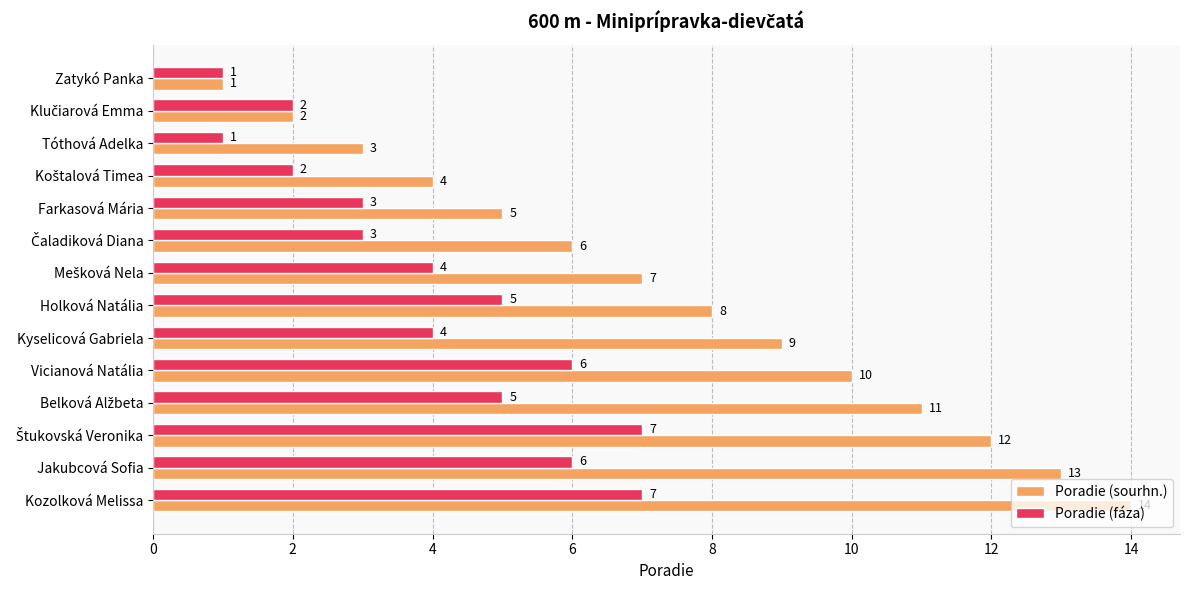

Count the number of data series in this chart.

2